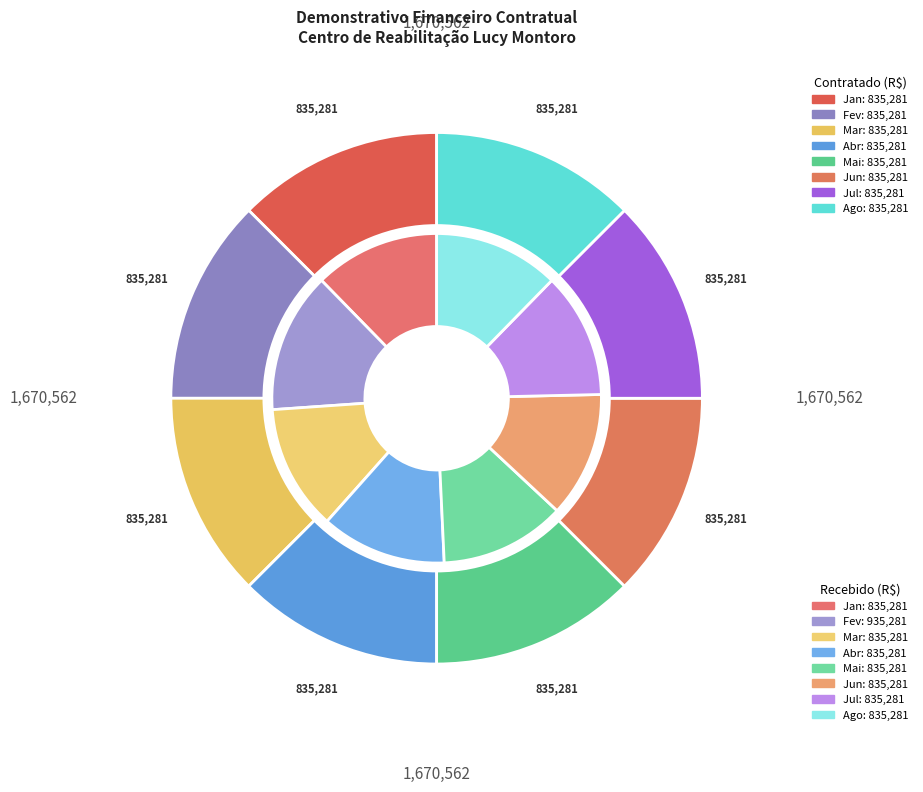

Count the number of slices in the pie.

8